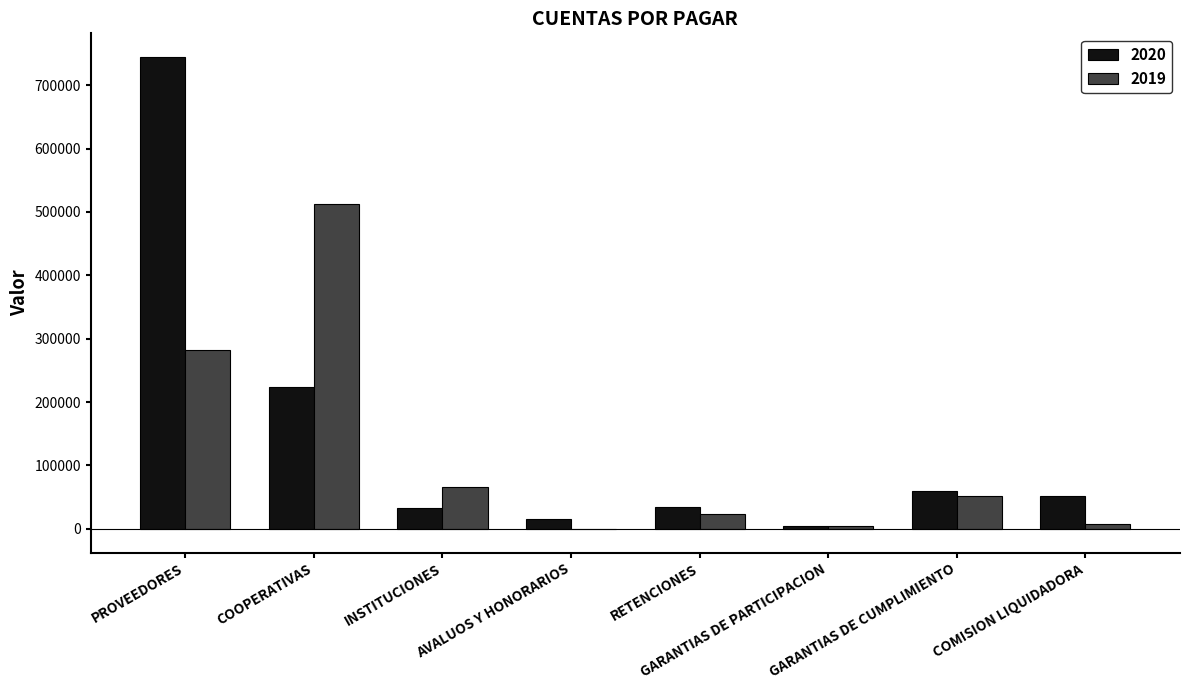

How many series are shown in this chart?

2